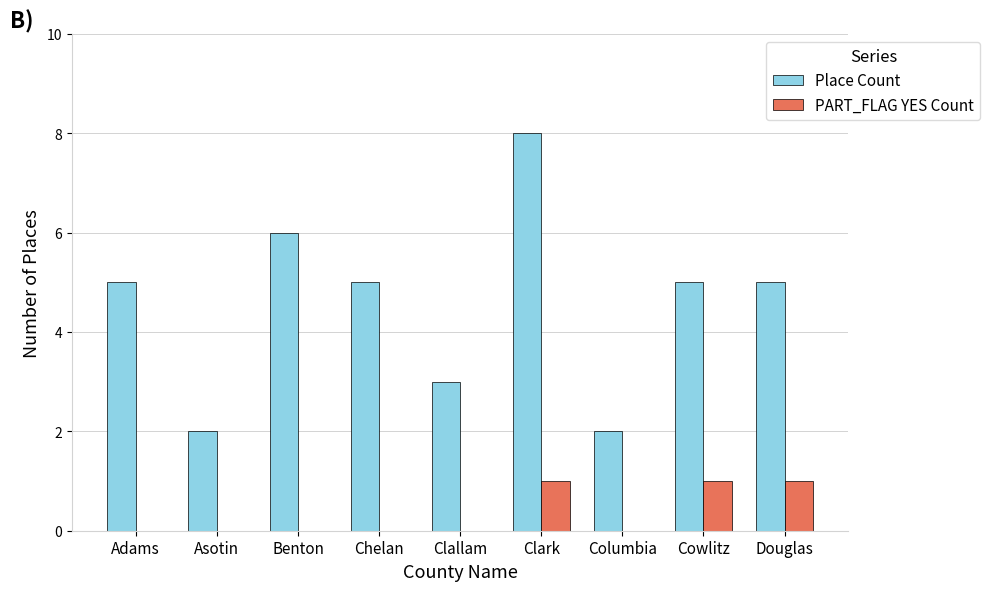

What is the greatest value displayed?

8